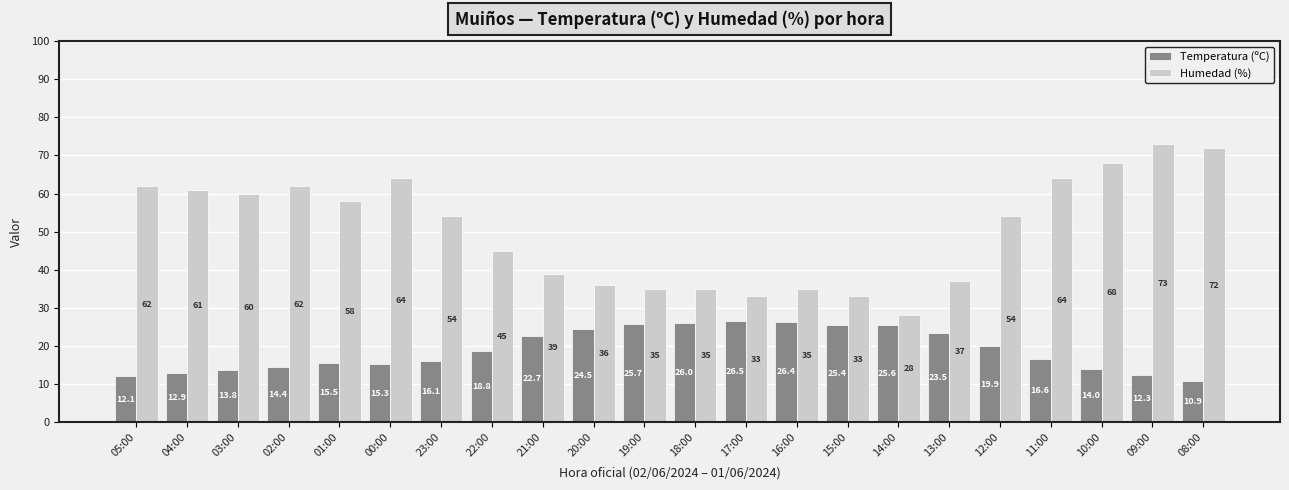

At 19:00, list the series in order from largest to smallest.

Humedad (%), Temperatura (ºC)